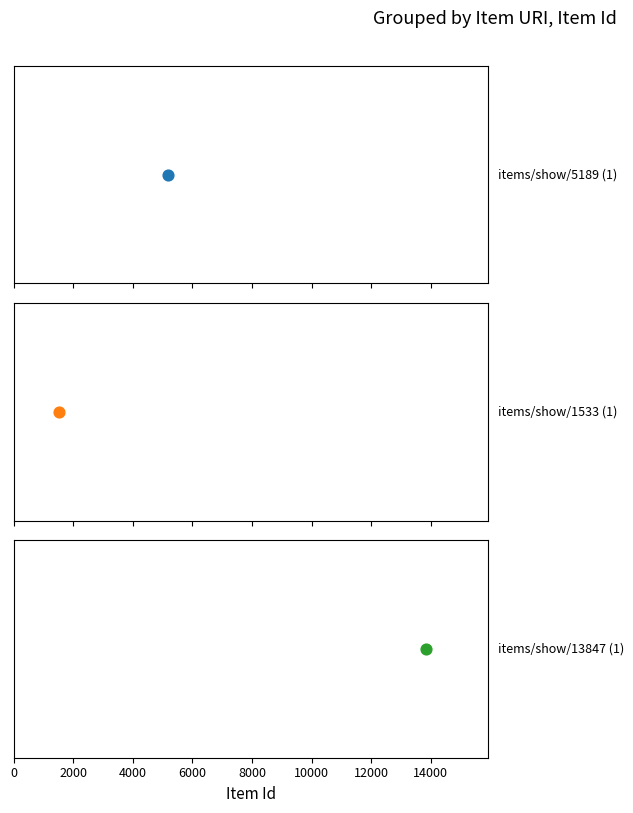

What is the change in value from items/show/5189 to items/show/13847?

+8658